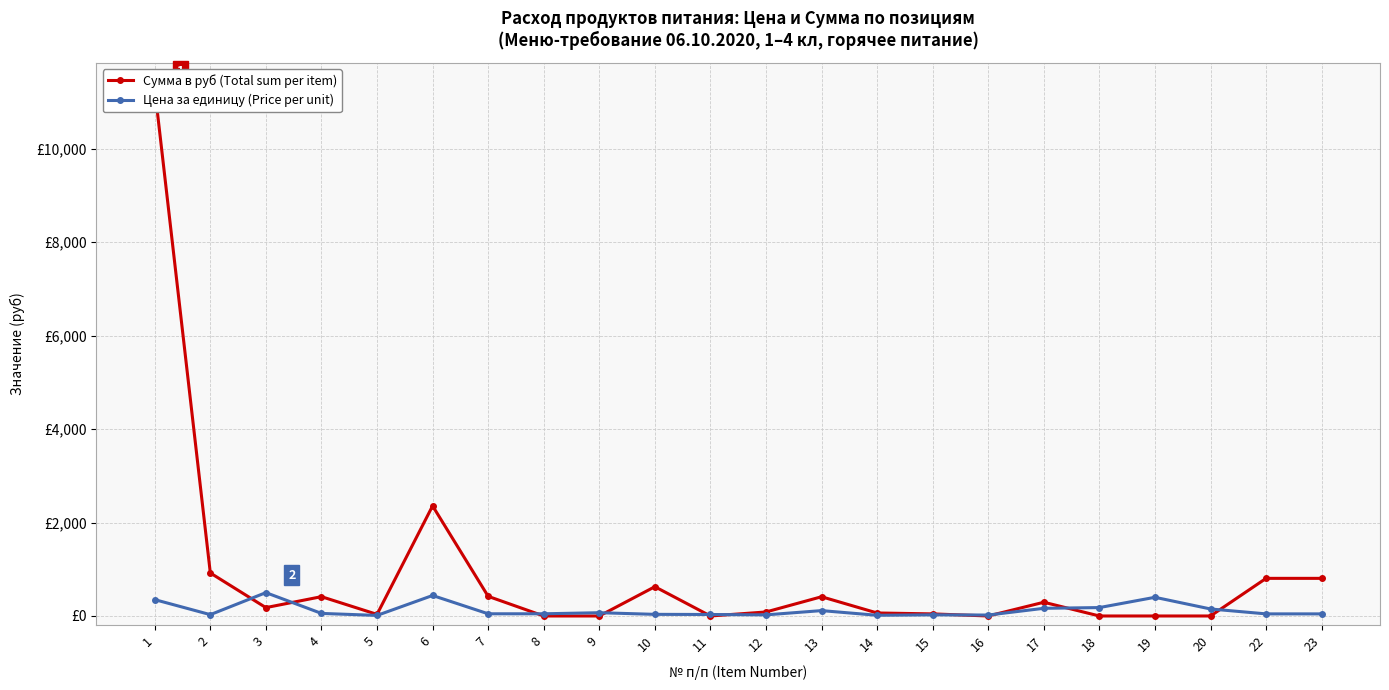

Read the Цена за единицу (Price per unit) value at 9.

70.0